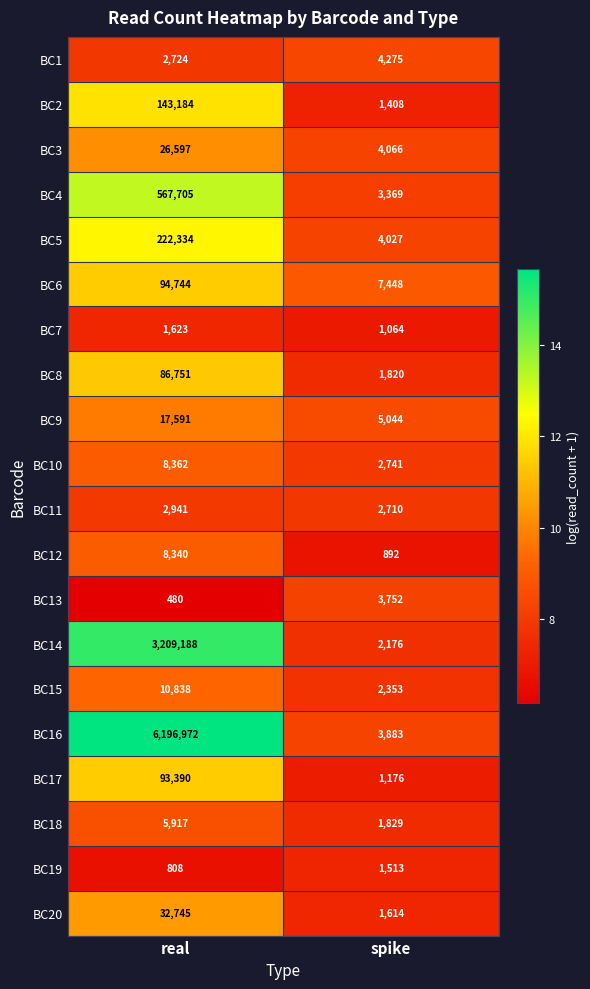

Count the number of categories in the chart.

2